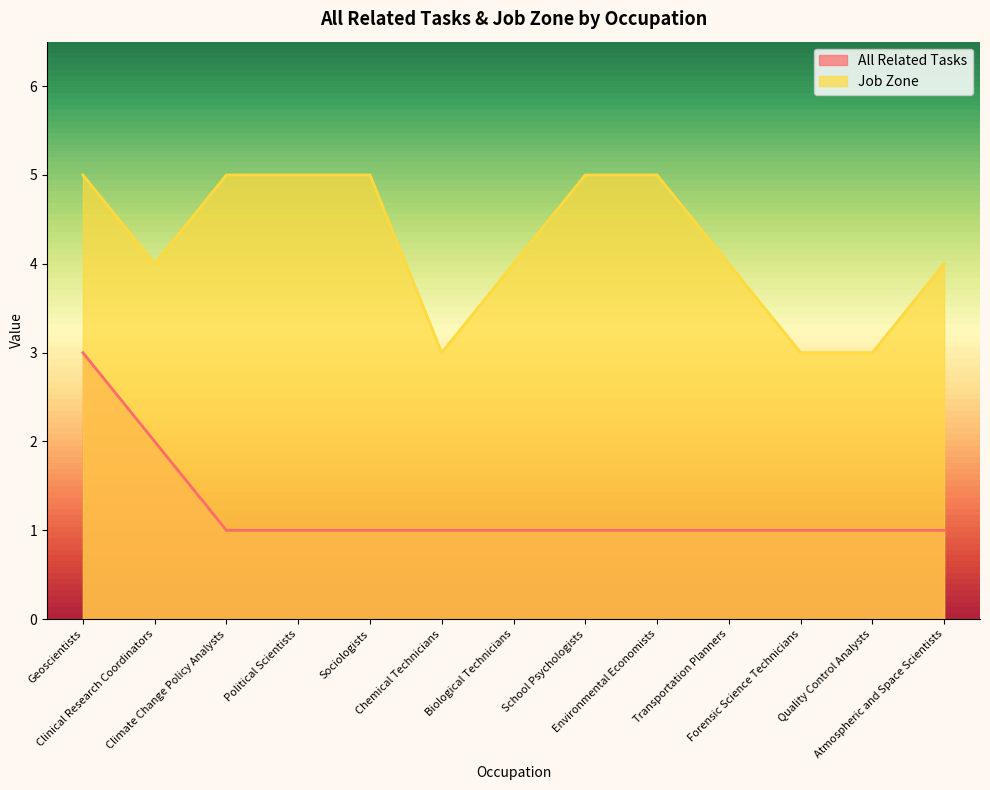

What is the total value across all series at Atmospheric and Space Scientists?

5